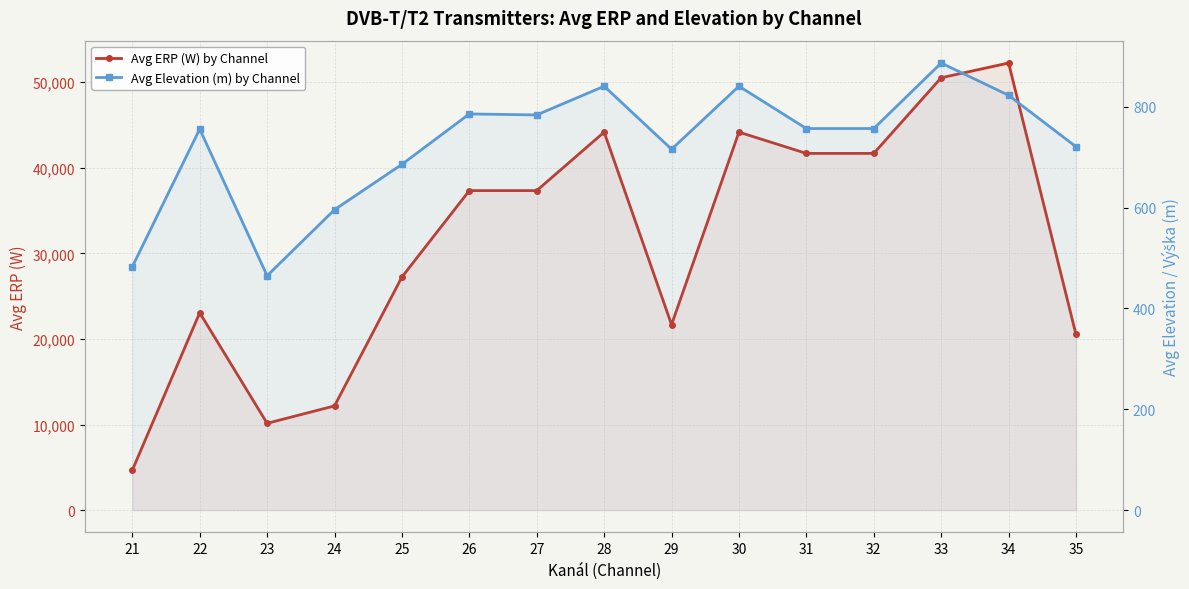

The Avg ERP (W) by Channel series shows 44173 at 30. True or false?

True